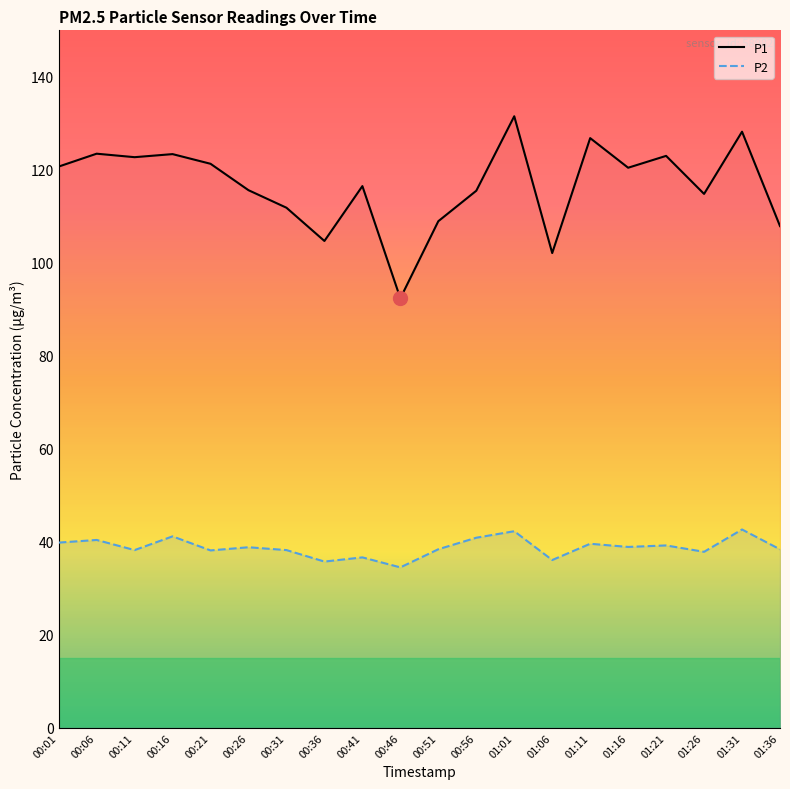

What are all the series names shown in the legend?

P1, P2